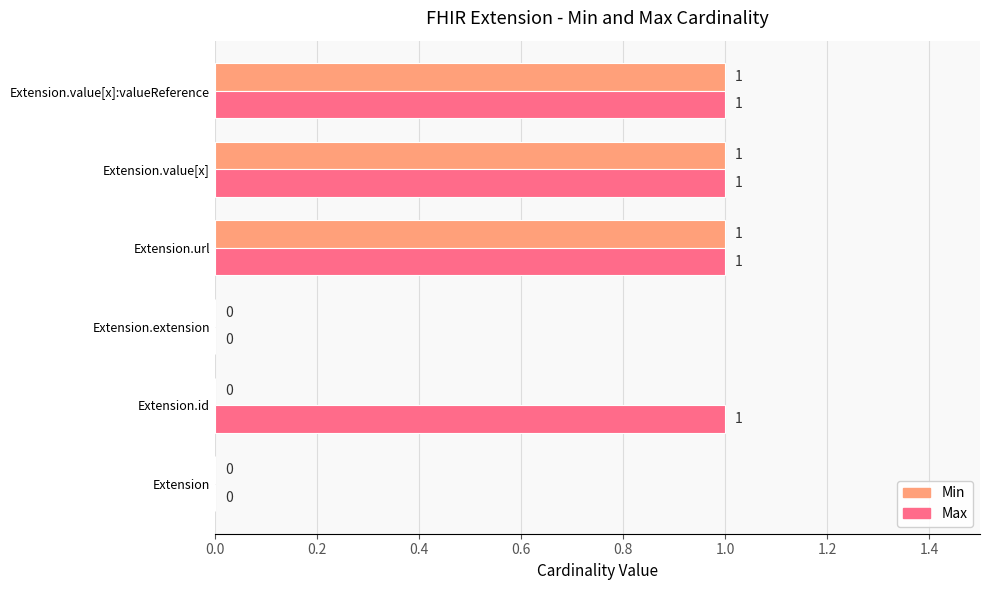

Between Extension.id and Extension.url, which series saw the biggest shift?

Min